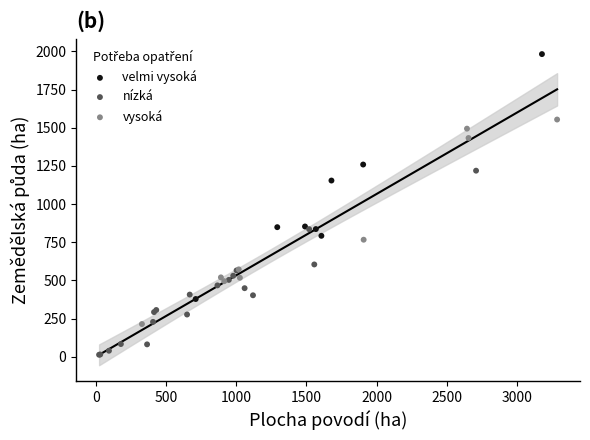

Which series has the widest spread of Y values?

velmi vysoká